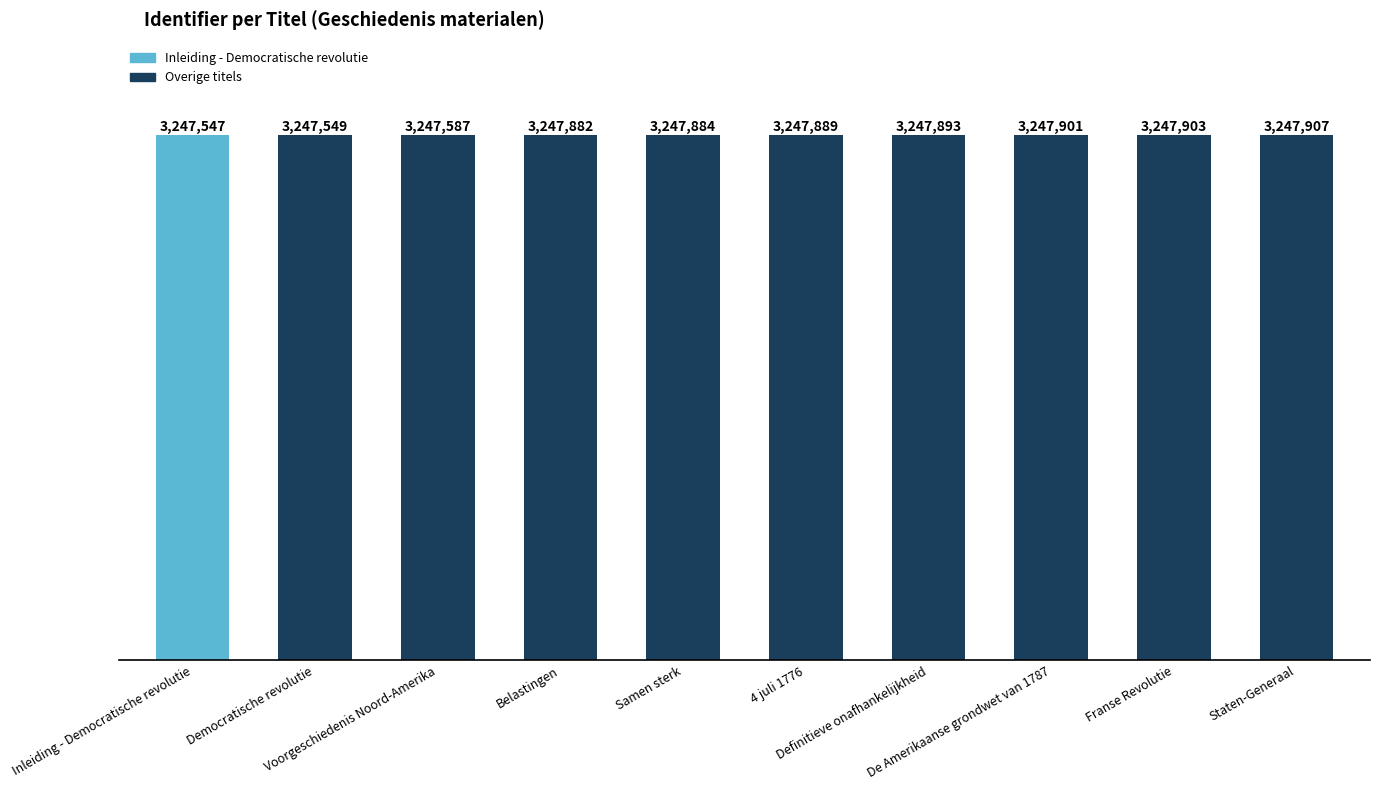

Reading left to right, what are all the values shown in this chart?

Inleiding - Democratische revolutie=3247547	Democratische revolutie=3247549	Voorgeschiedenis Noord-Amerika=3247587	Belastingen=3247882	Samen sterk=3247884	4 juli 1776=3247889	Definitieve onafhankelijkheid=3247893	De Amerikaanse grondwet van 1787=3247901	Franse Revolutie=3247903	Staten-Generaal=3247907